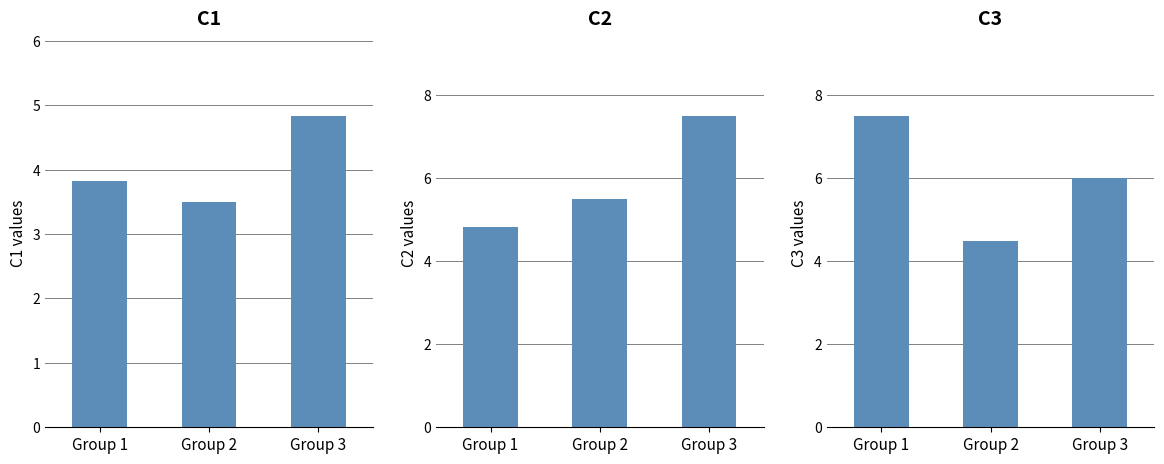

Between Group 2 and Group 3, which is larger?

Group 3